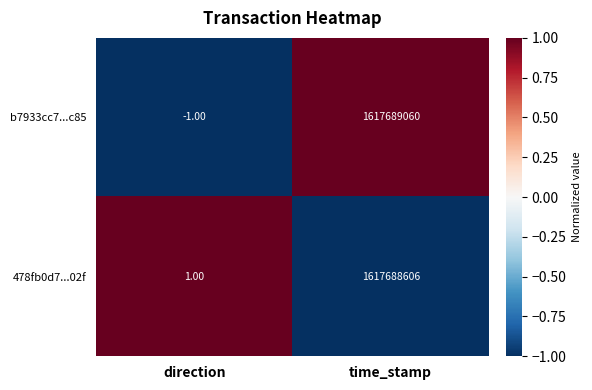

At which label does 478fb0d7...02f reach its peak?

time_stamp